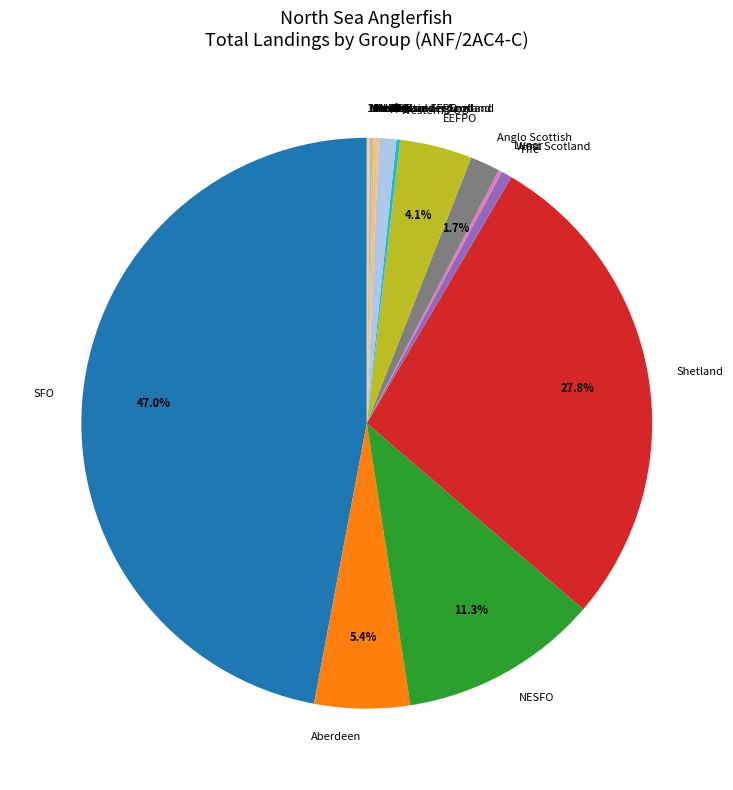

What is the largest slice in the pie chart?

SFO